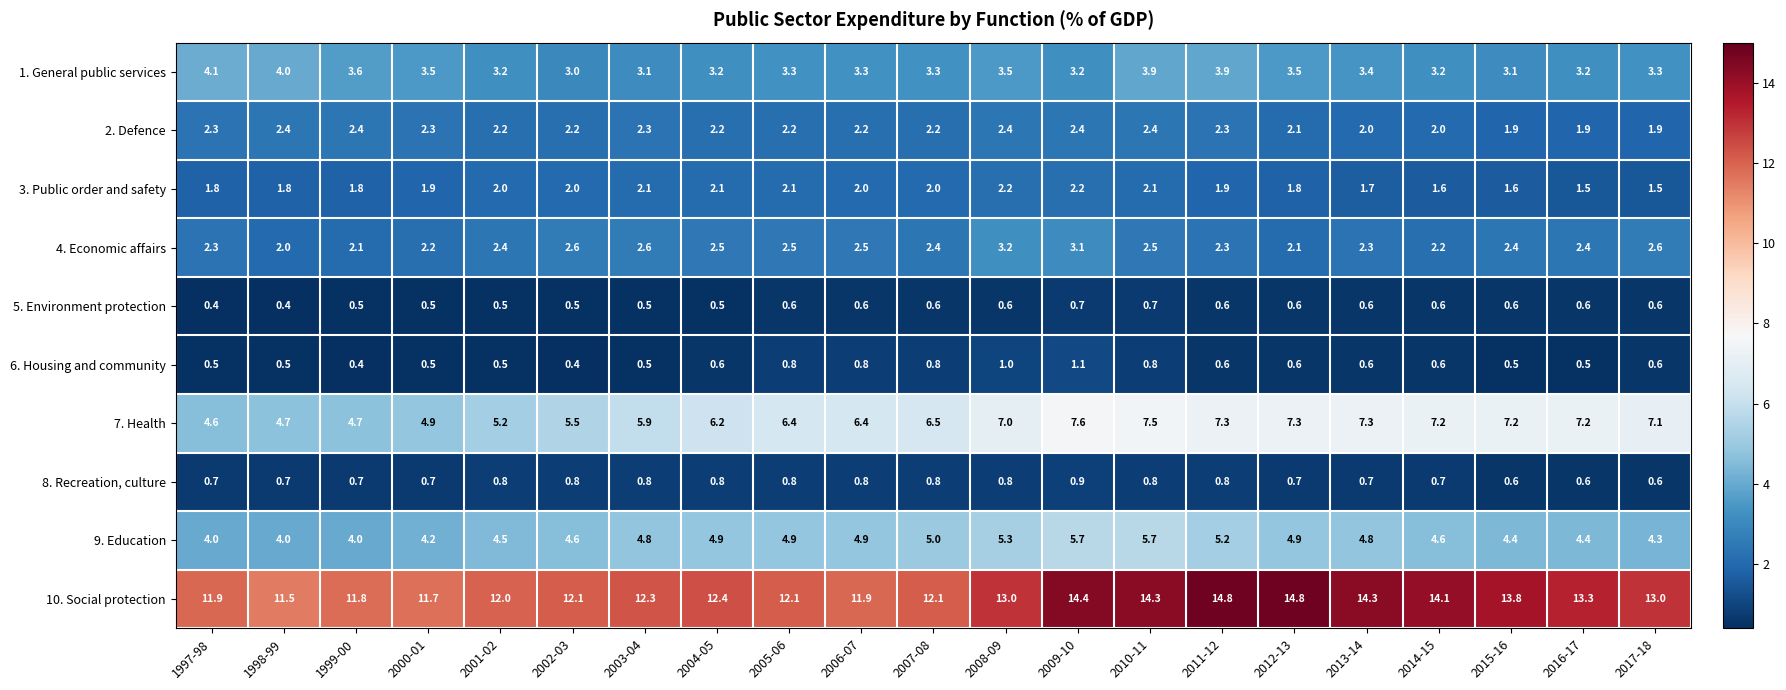

Which series has the largest range (max minus min)?

10. Social protection